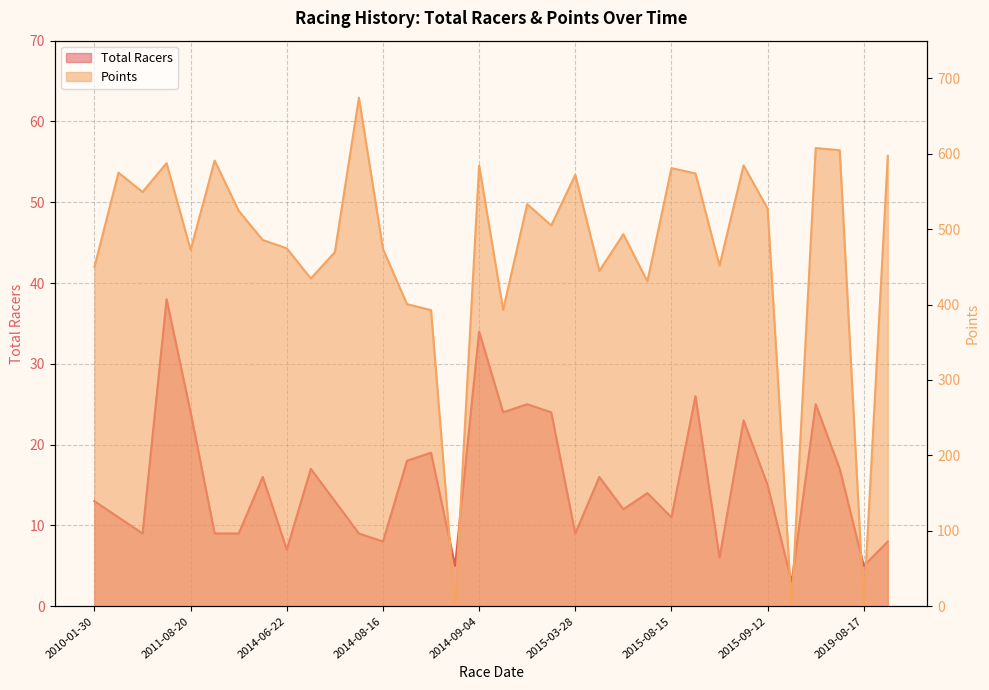

How many lines are shown in the chart?

2